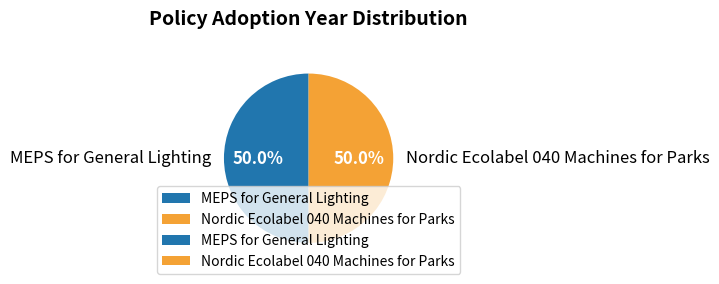

To the nearest percent, what portion does Nordic Ecolabel 040 Machines for Parks represent?

50%